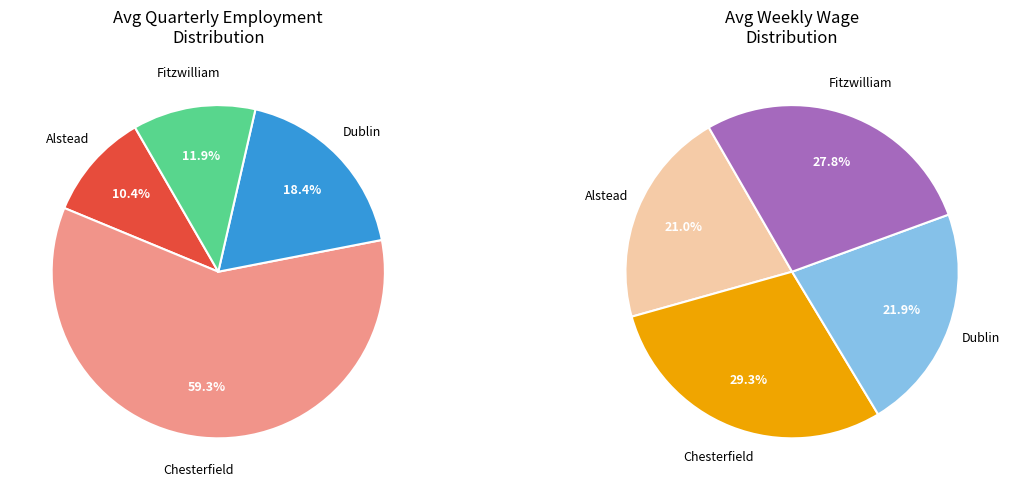

The Fitzwilliam slice represents 18% of the pie. True or false?

False